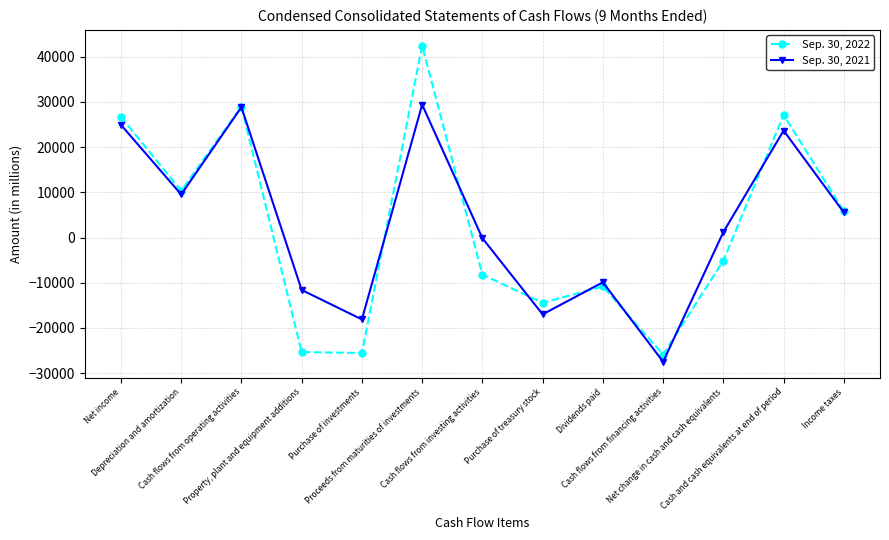

Which series has the largest range (max minus min)?

Sep. 30, 2022